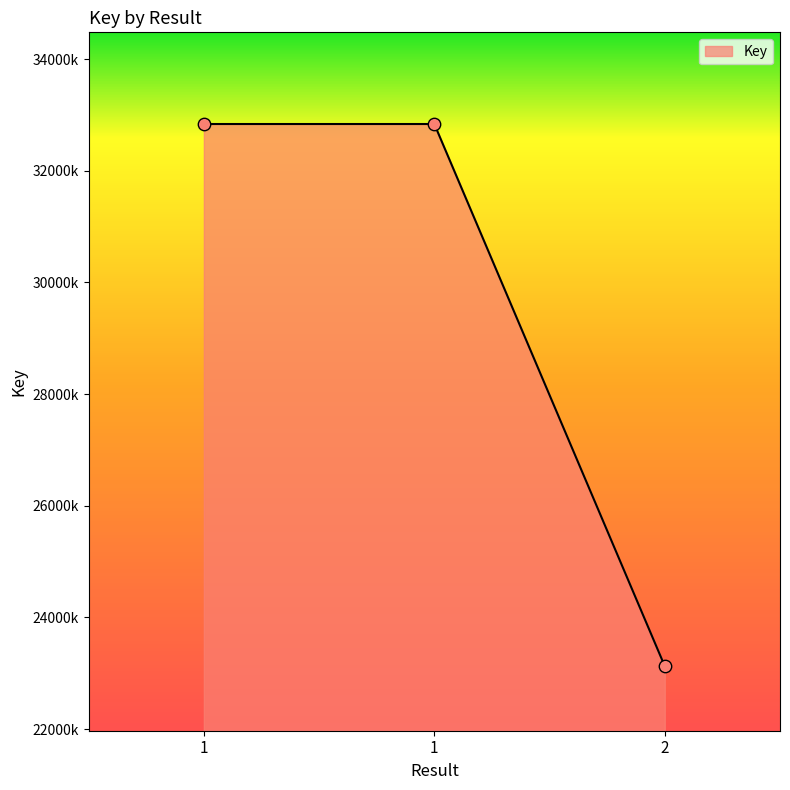

Which has a higher value, 2 or 1?

1